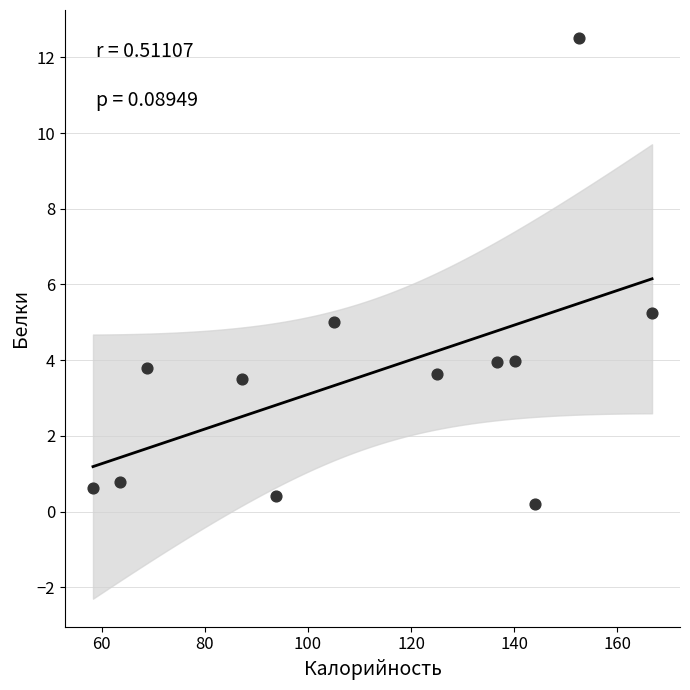

What is the average Y value?

3.6